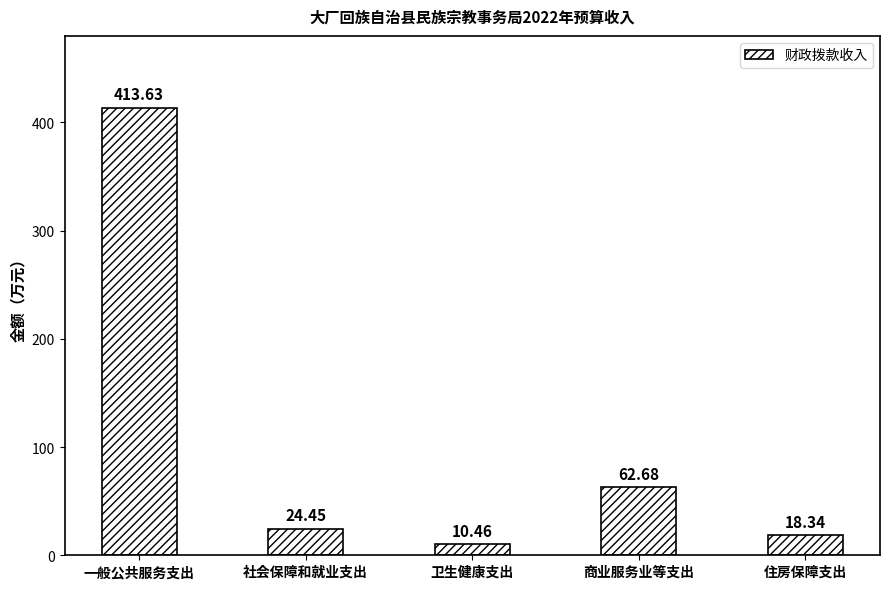

Which label corresponds to the largest value in the chart?

一般公共服务支出